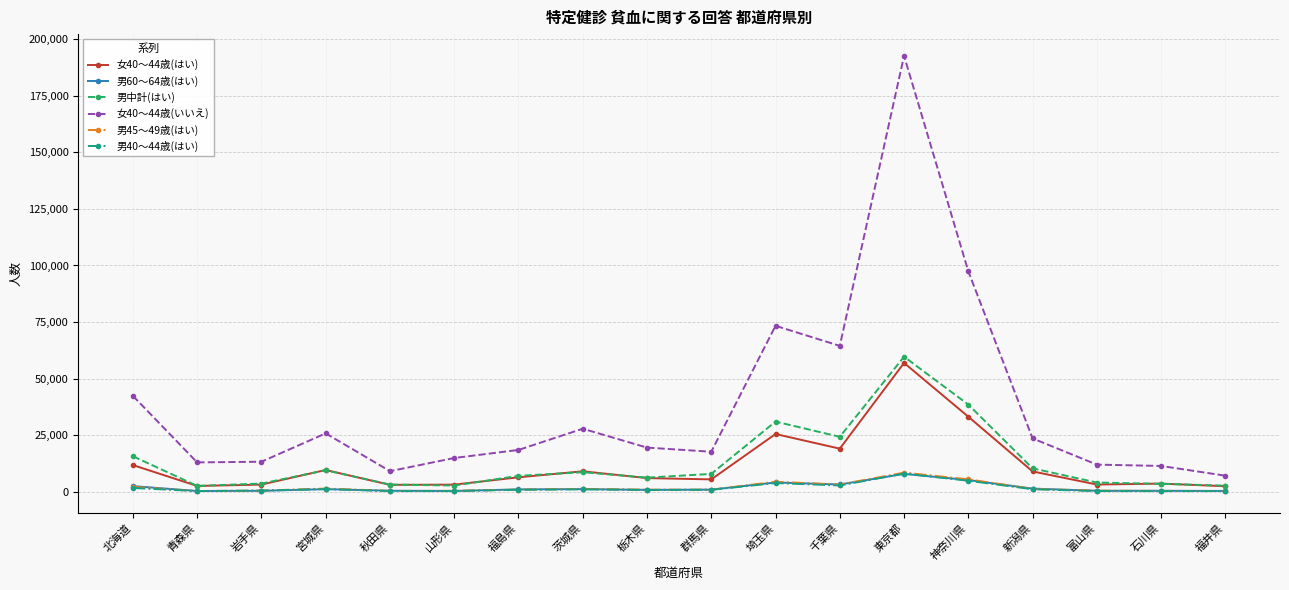

Which series has the largest total across all categories?

女40〜44歳(いいえ)